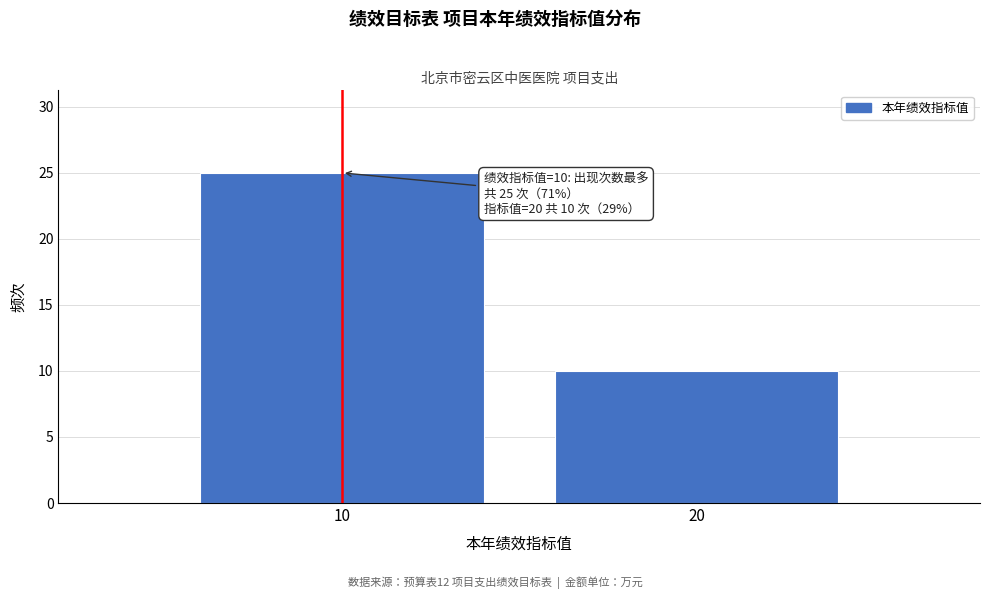

Reading left to right, transcribe all the data shown in this chart.

10=25	20=10